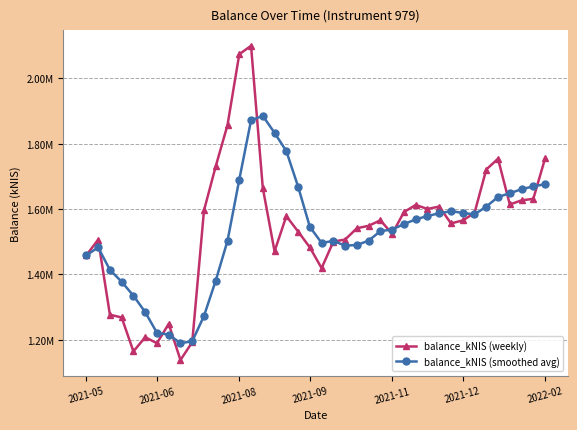

Which series has the widest spread of values?

balance_kNIS (weekly)